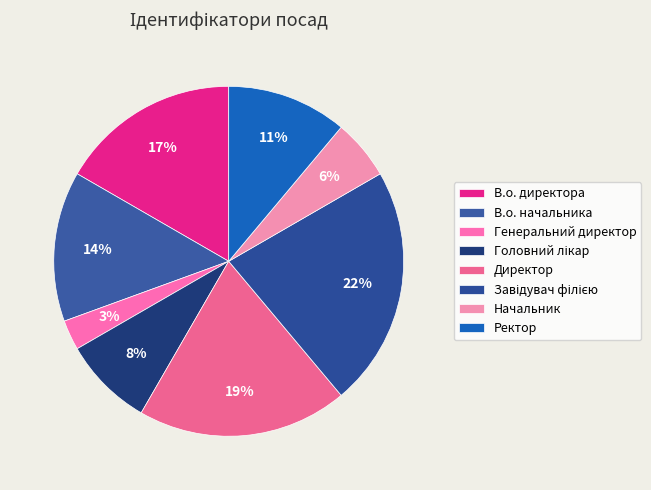

Count the number of slices in the pie.

8